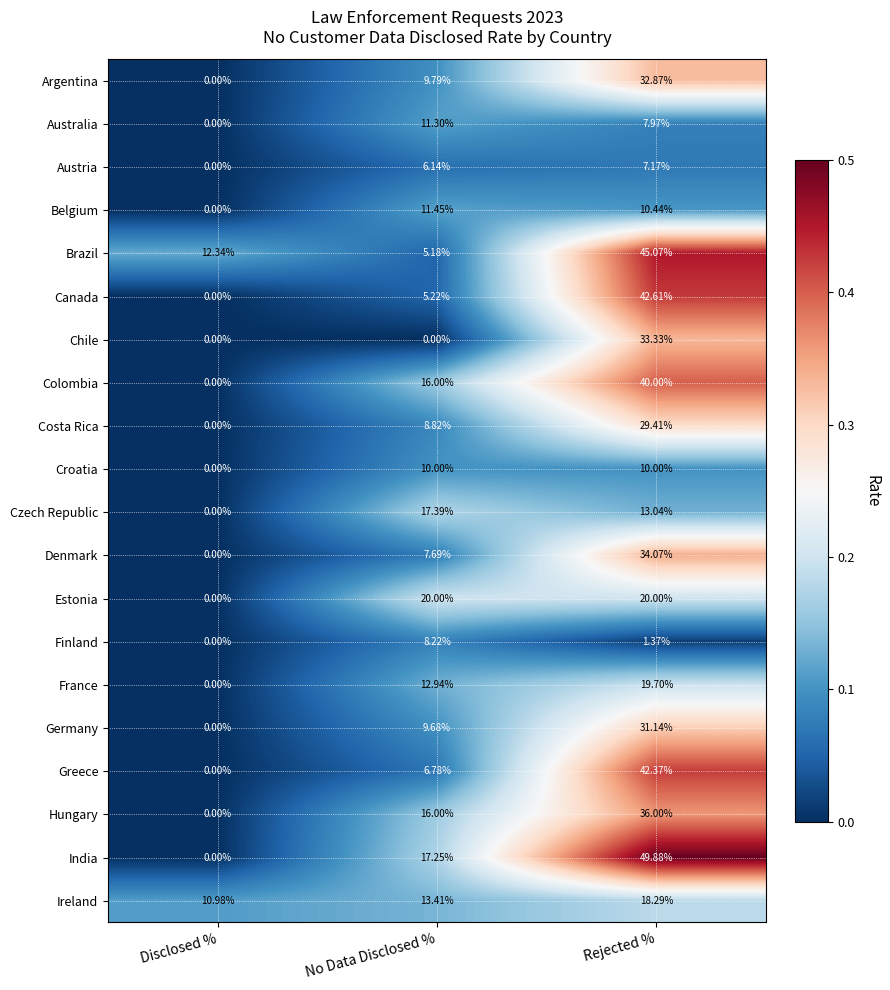

At which label does Czech Republic first exceed 13?

No Data Disclosed %